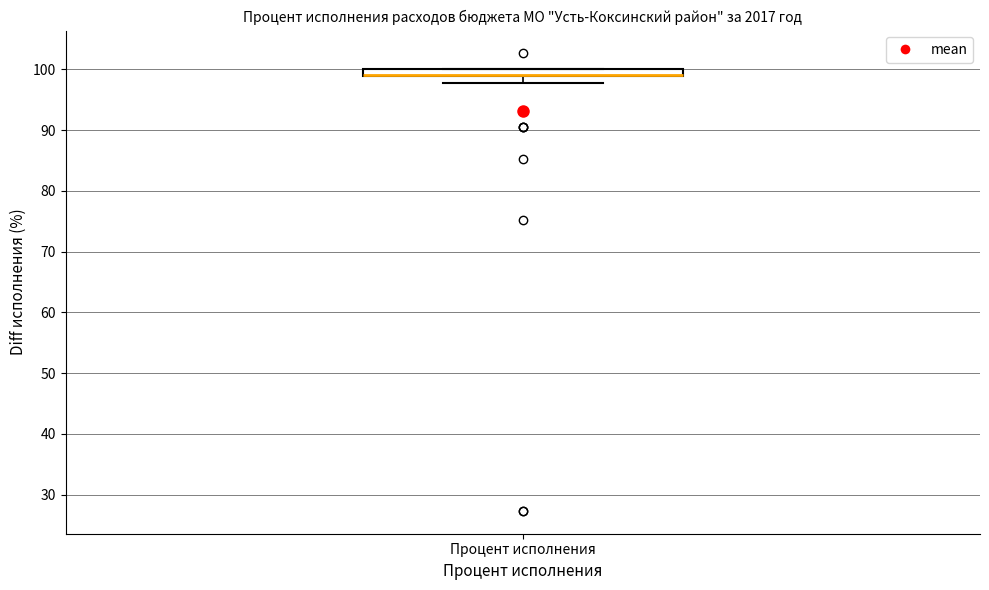

Where does the lower whisker of the box for Процент исполнения end on the y-axis? The values are not printed on the chart, so give them approximately, as read against the axis.

98